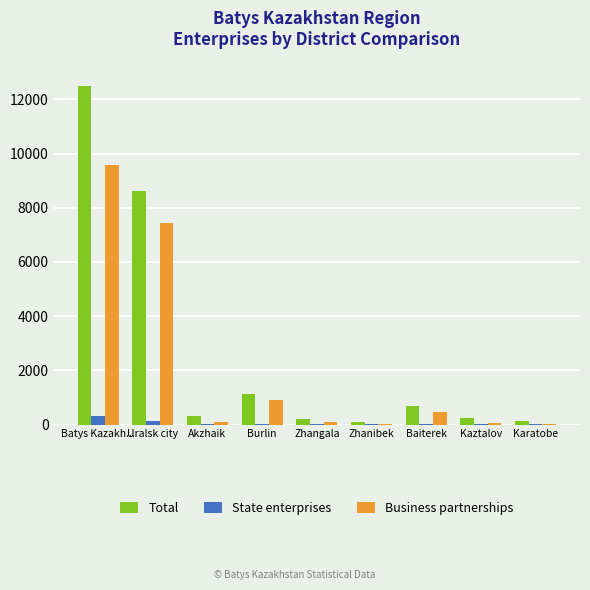

What is the spread (max minus min) of values at Kaztalov?

217